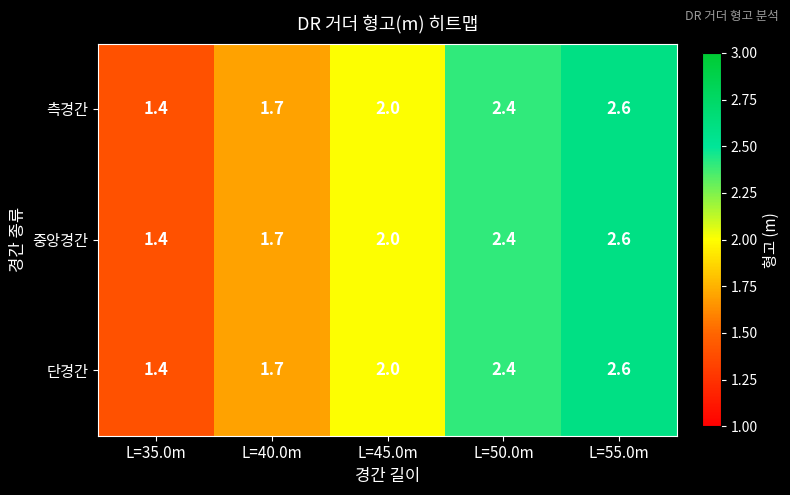

List the labels in order of 단경간 value, smallest first.

L=35.0m, L=40.0m, L=45.0m, L=50.0m, L=55.0m